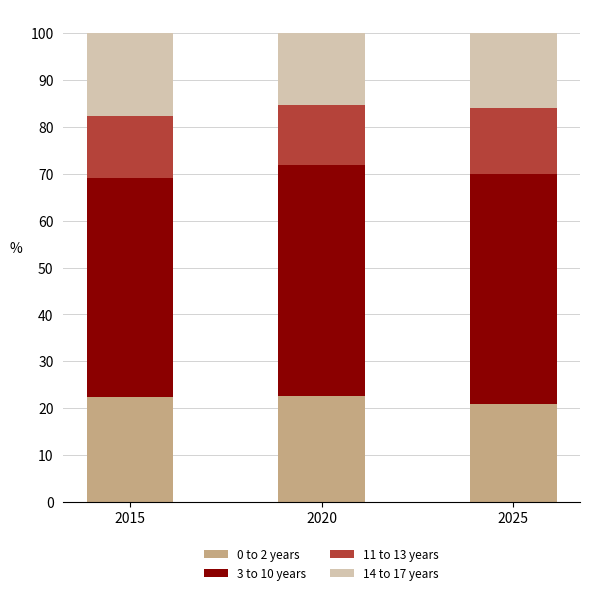

Is it true that 0 to 2 years equals 13.0 at 2025?

False